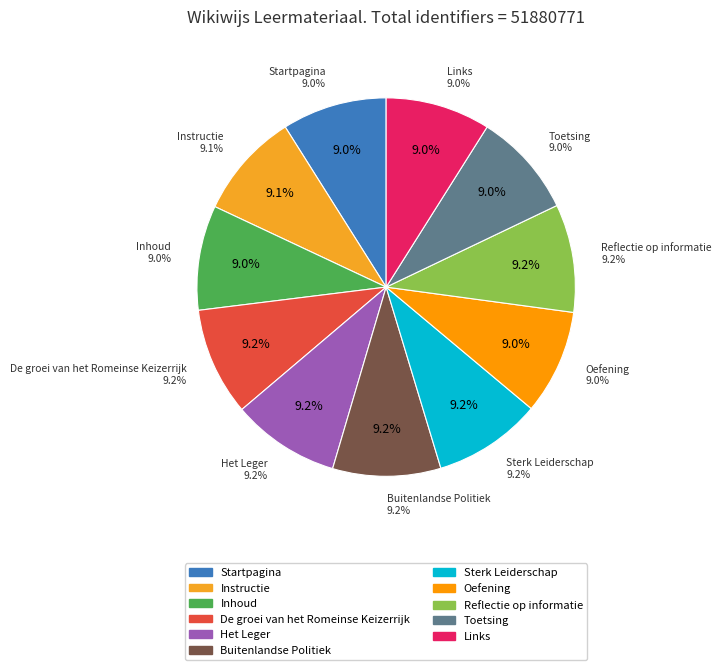

Which category has the biggest portion of the pie?

Reflectie op informatie